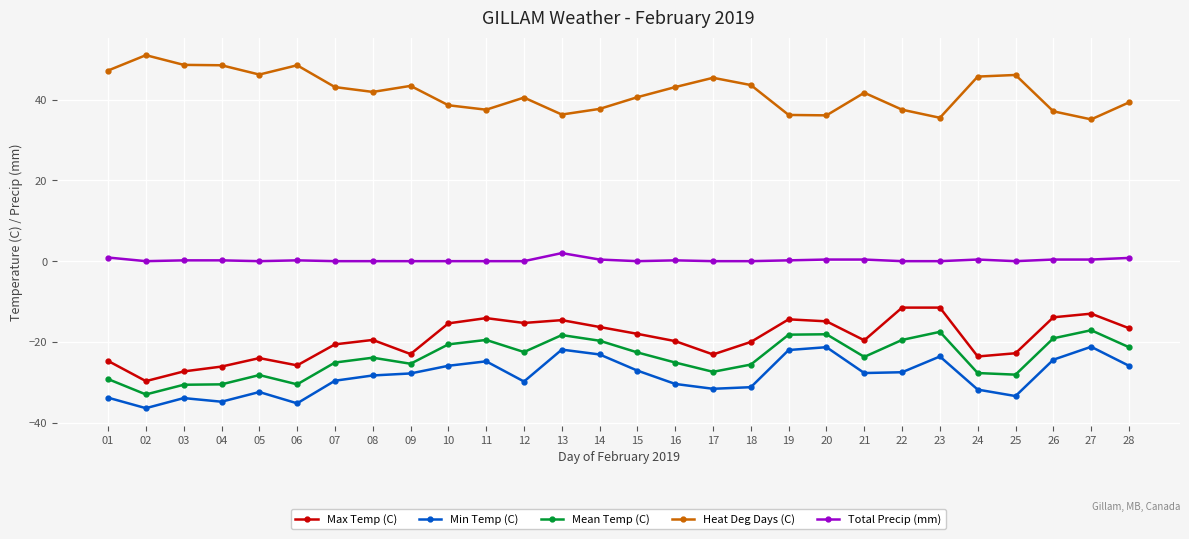

In Mean Temp (C), how many points are higher than both neighbors (excluding endpoints)?

7